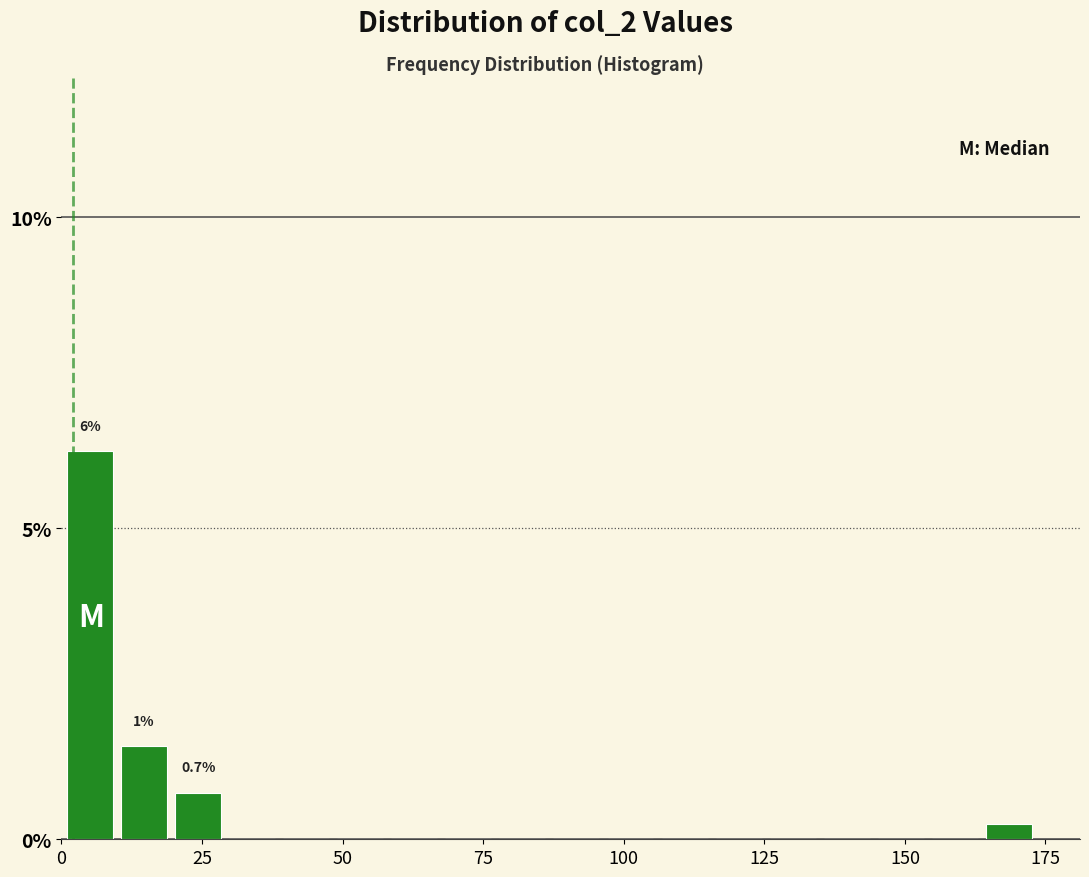

Read against the x-axis, roughly where is the centre of the tallest bar?

5